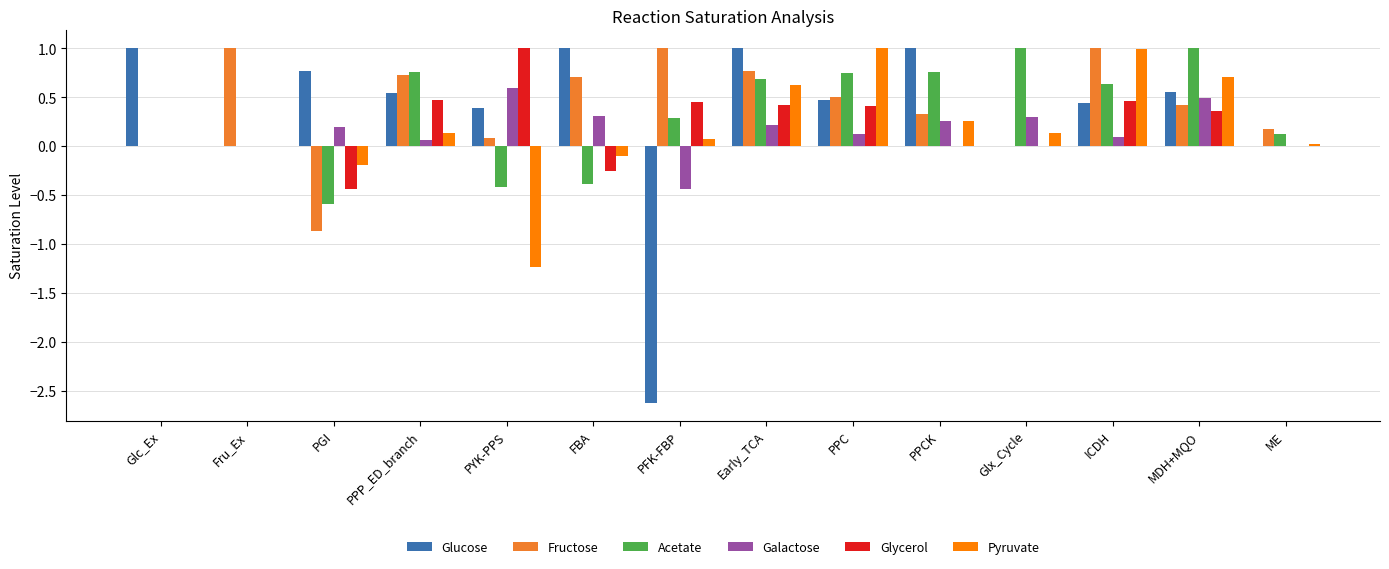

What is the maximum value shown in the chart?

1.0